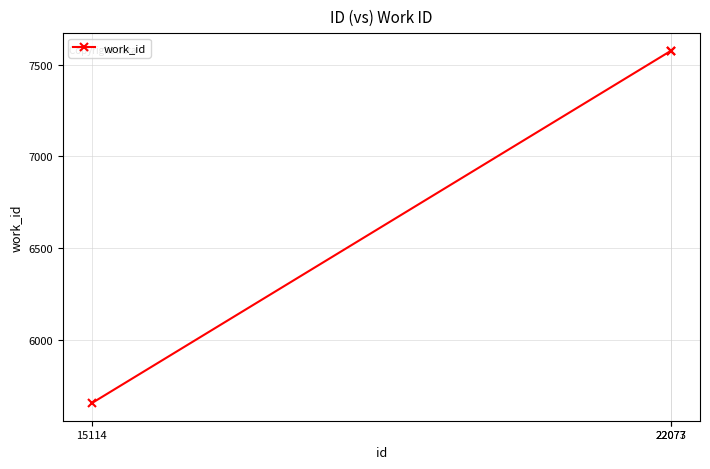

What is the greatest value displayed?

7575